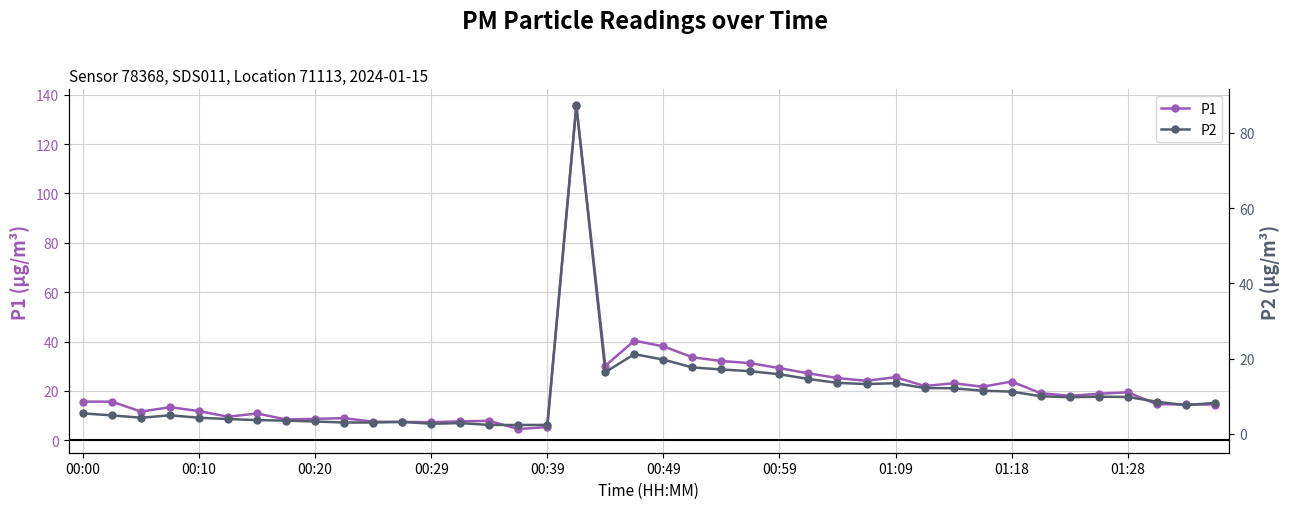

How many series are shown in this chart?

2